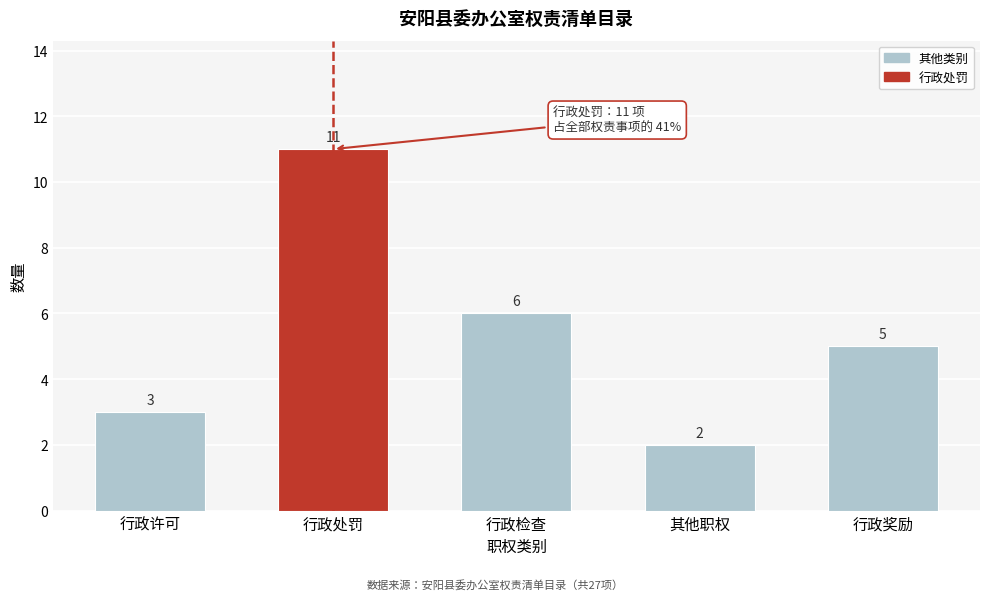

Reading left to right, list all the values displayed in this chart.

3	11	6	2	5